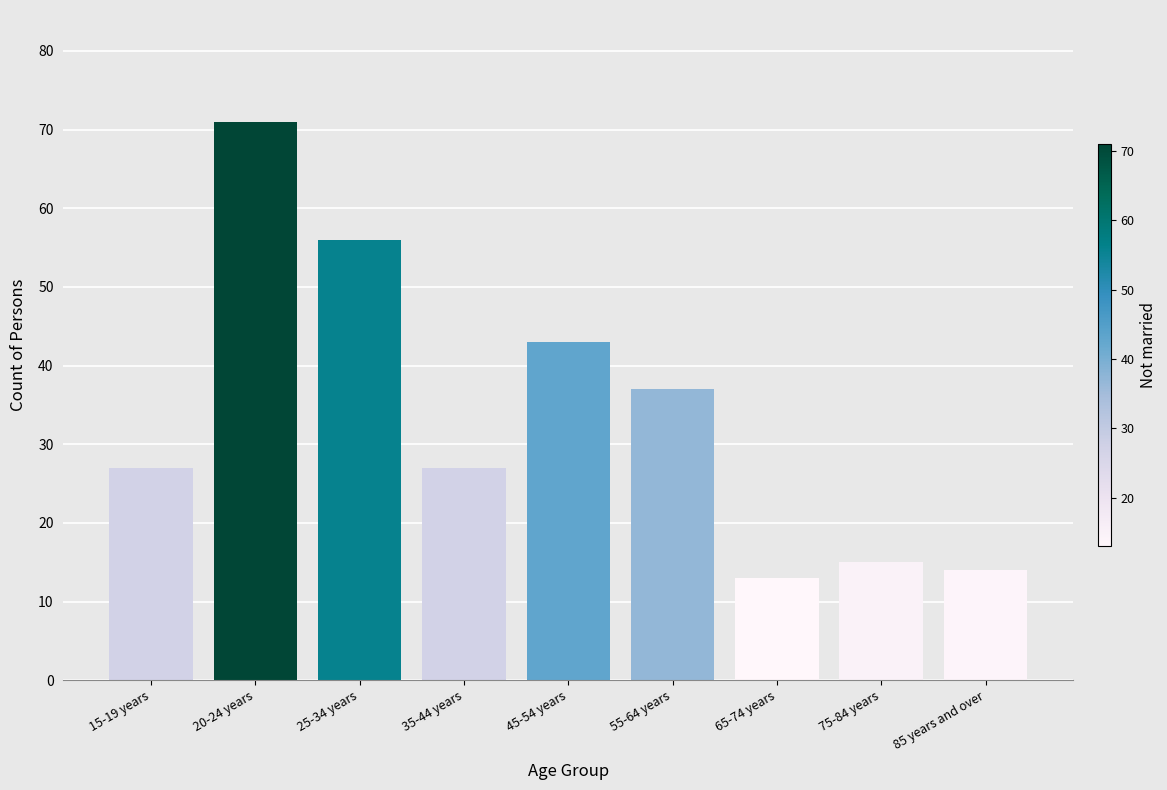

What is the sum of the values at 65-74 years and 15-19 years?

40